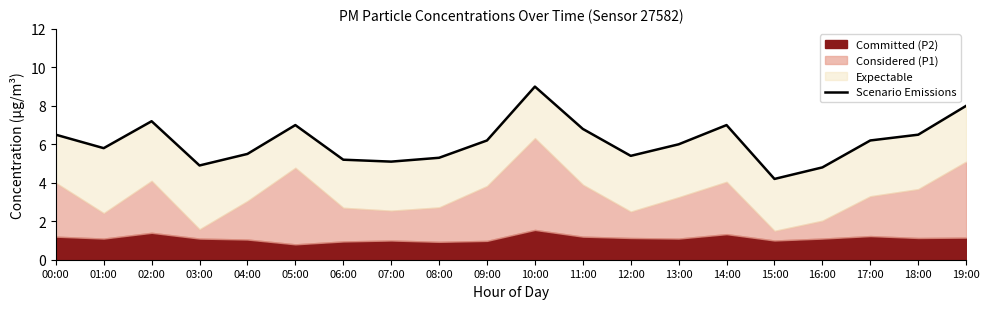

How many points are higher than both their immediate neighbors (excluding endpoints)?

4